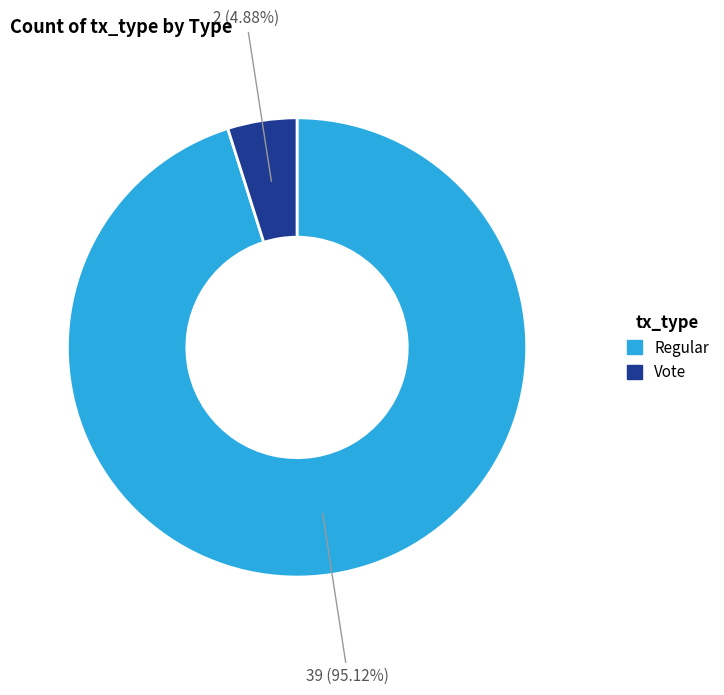

Which has a higher value, Regular or Vote?

Regular